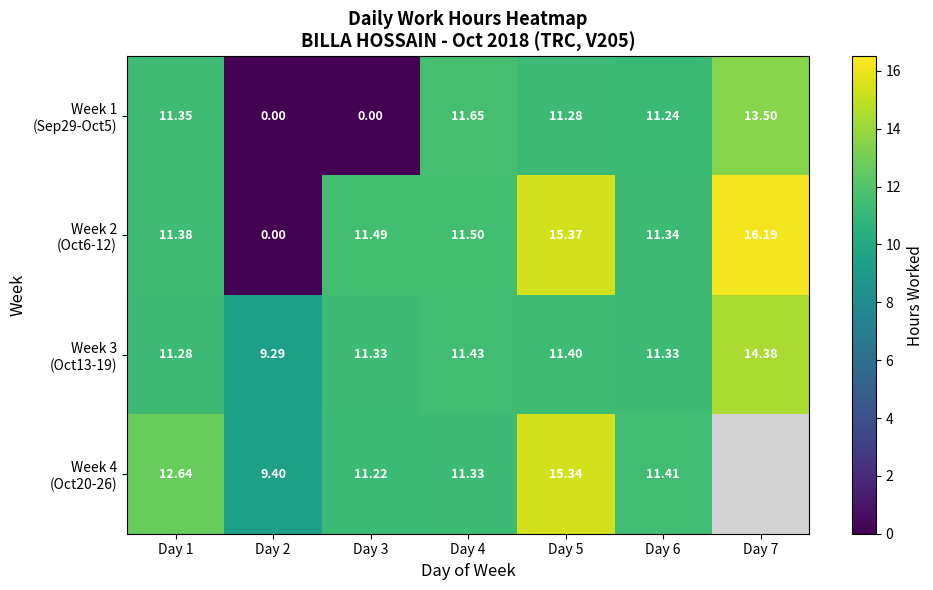

At how many categories does at least one series exceed 13?

2